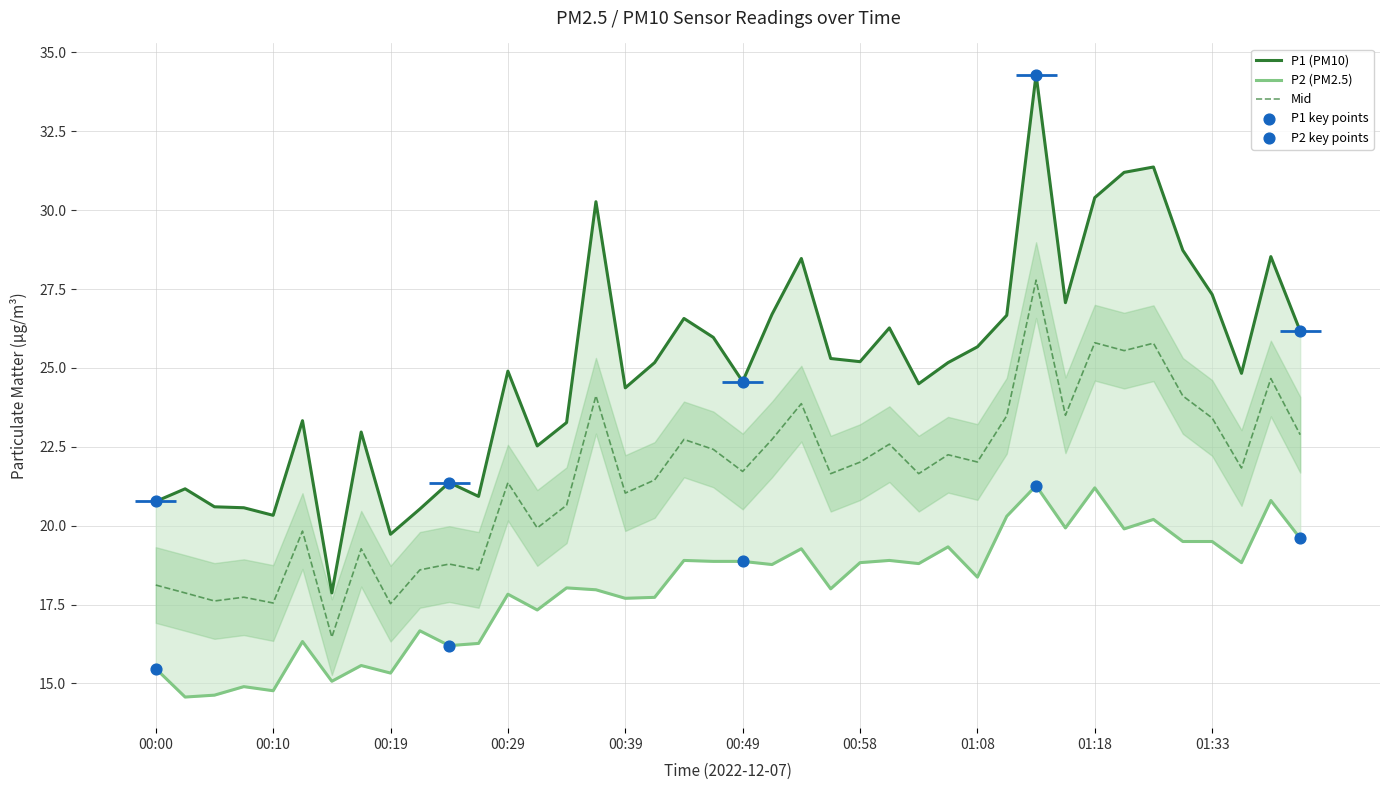

Which series contains the highest Y value?

P1